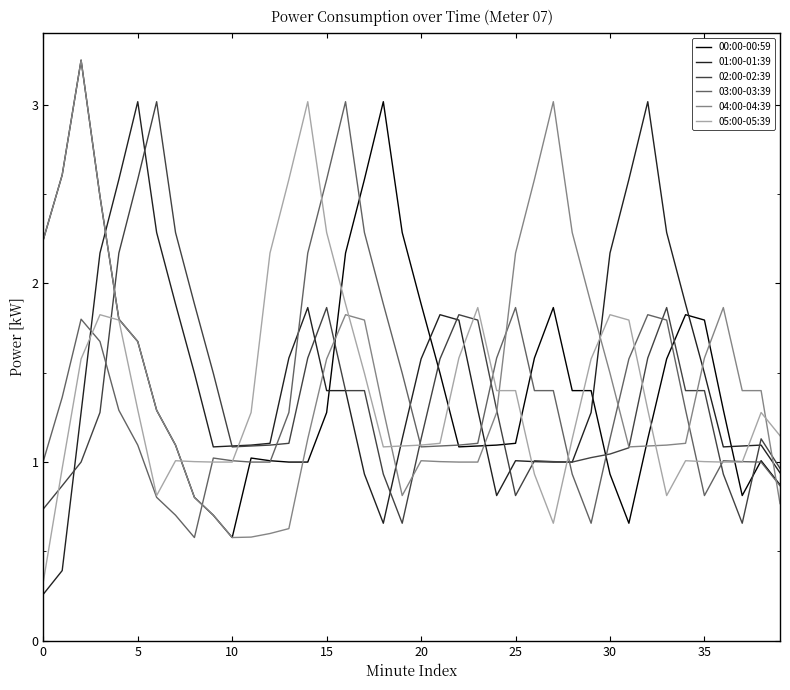

Count the number of categories in the chart.

40